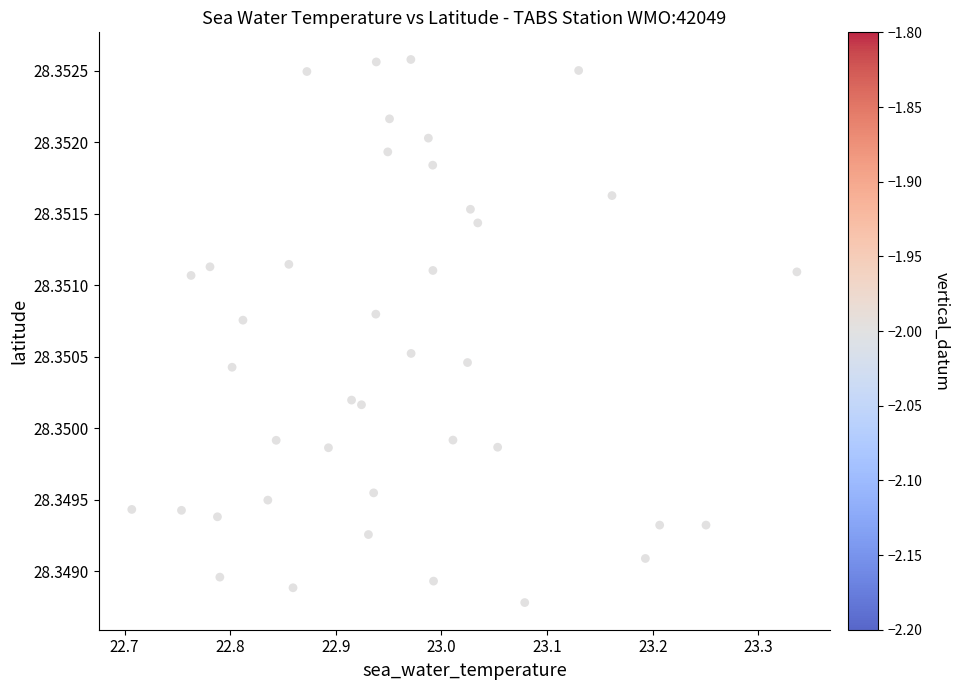

What is the range of X values (max minus min)?

0.6